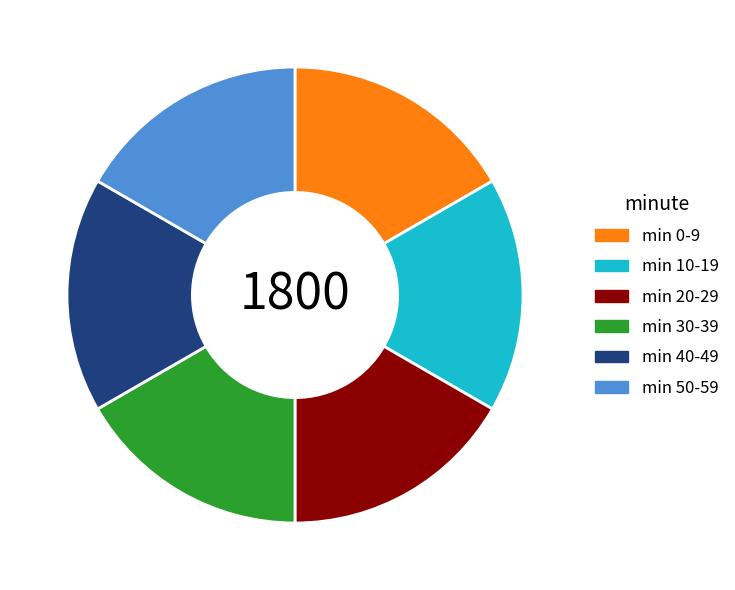

How many segments does this pie chart have?

6